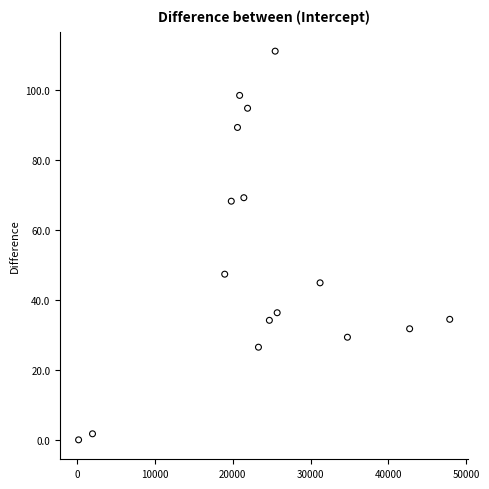

What is the range of X values (max minus min)?

47685.0